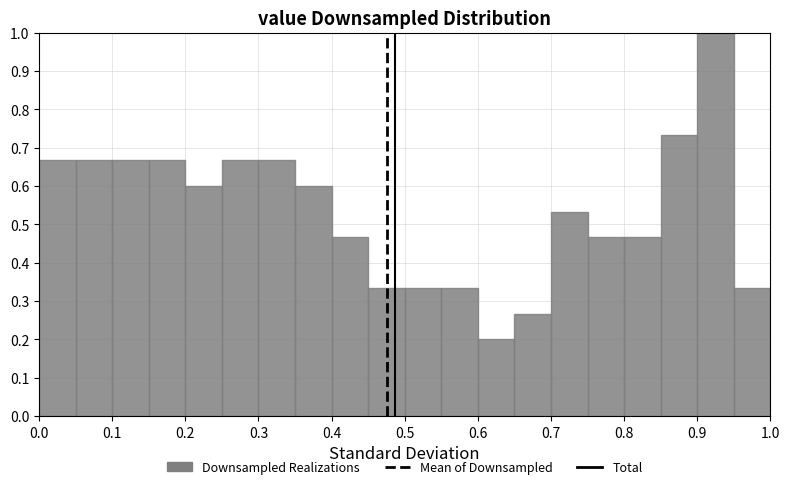

Which range on the x-axis has the tallest bar?

0.90 to 0.95